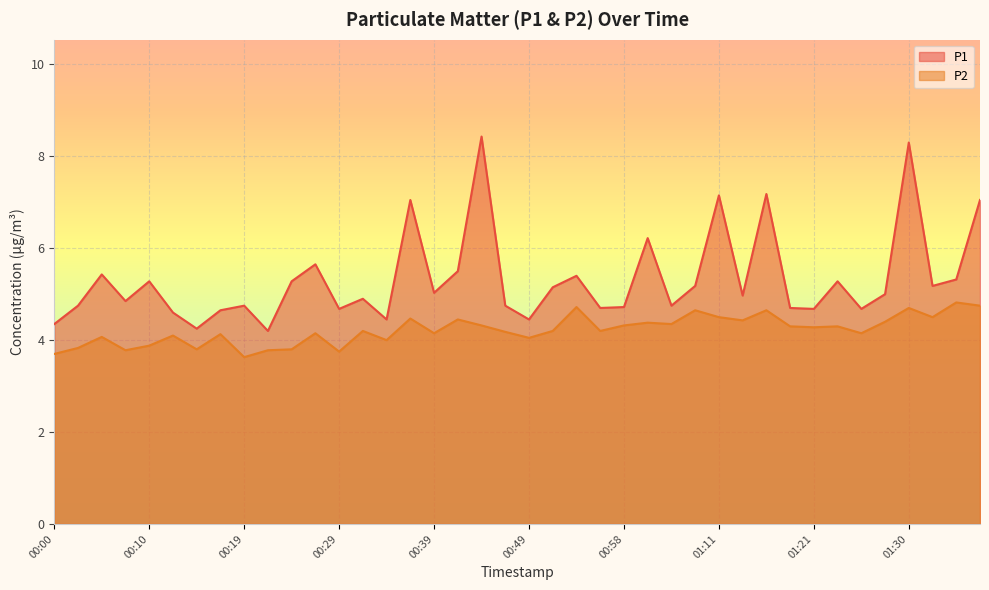

Rank the series by their average value, from highest to lowest.

P1, P2